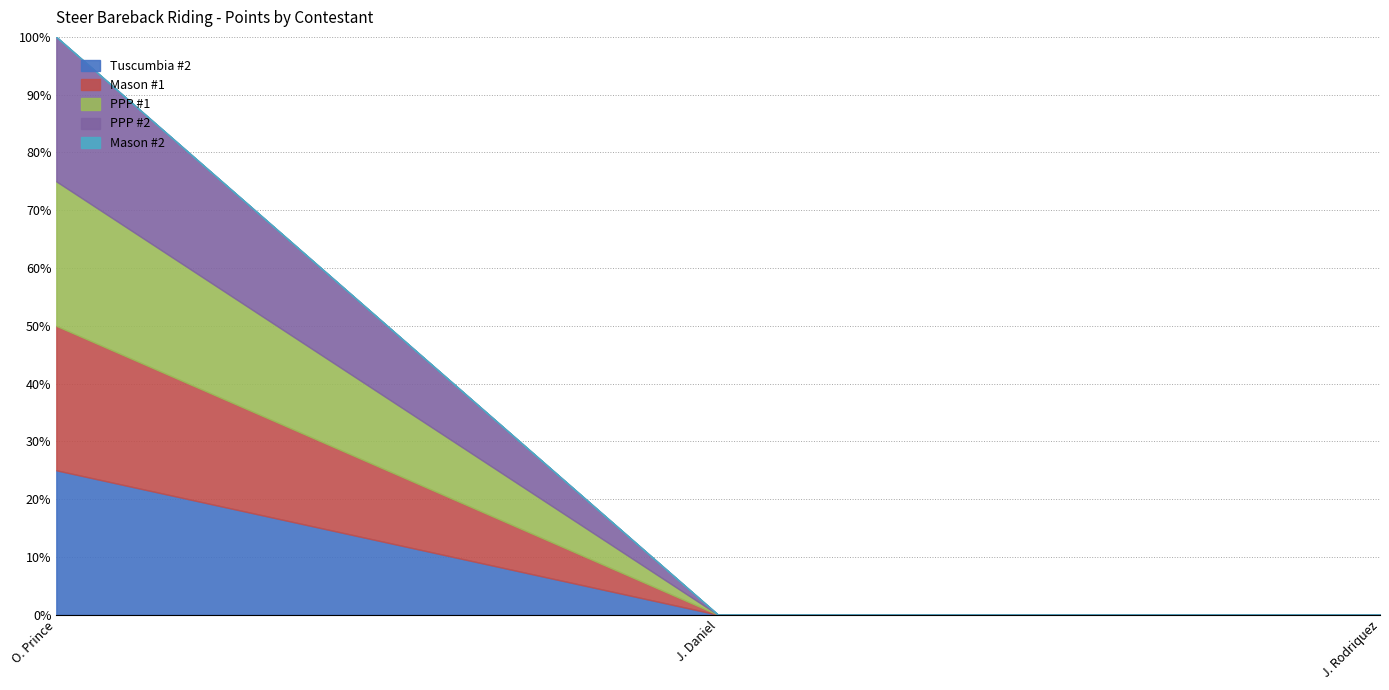

At which label is PPP #1 closest to 5?

O. Prince